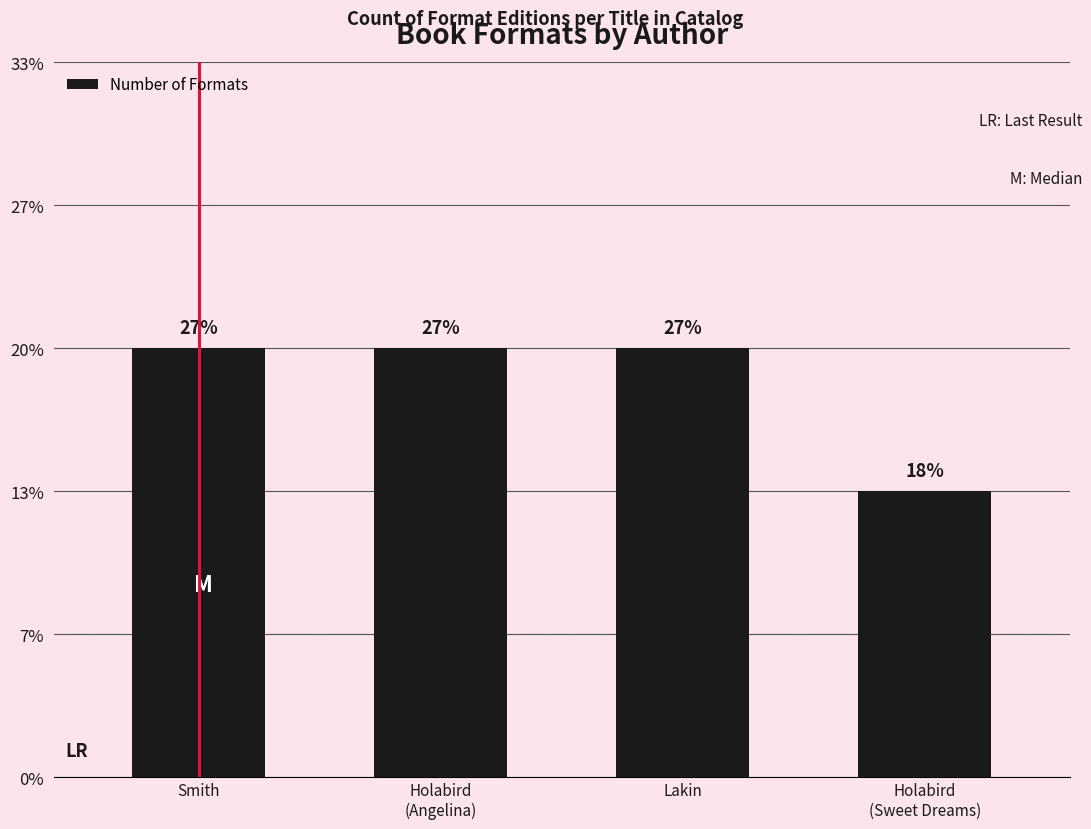

The value at Smith is 3. True or false?

True